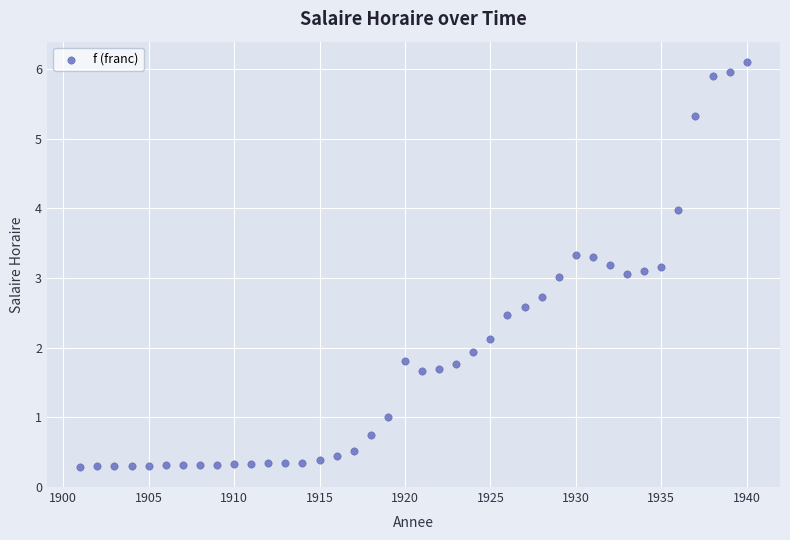

What is the range of X values (max minus min)?

39.0